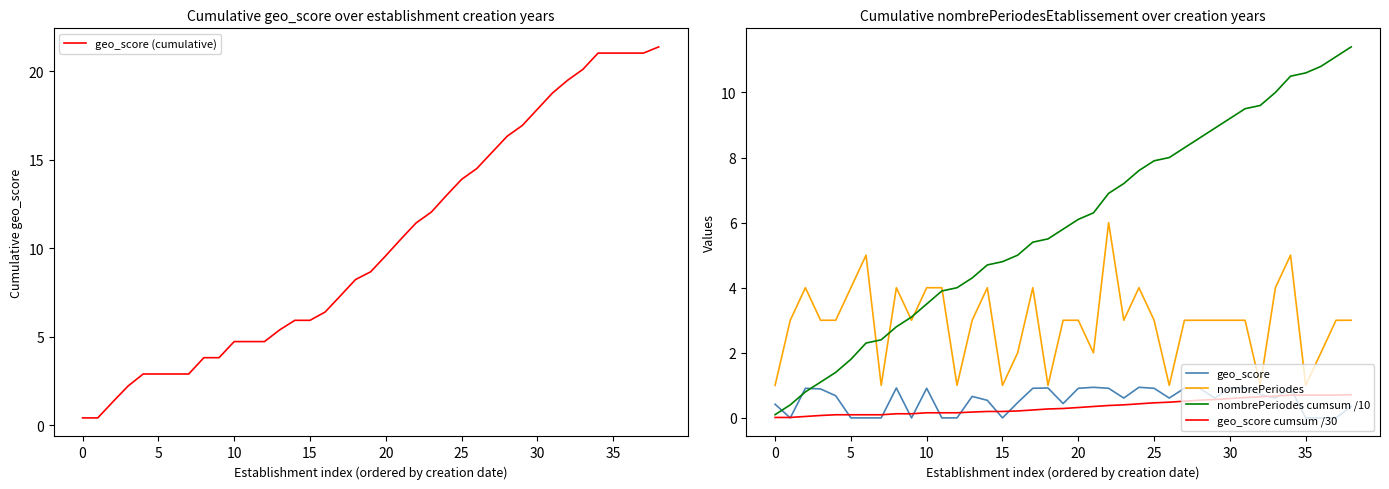

Is it true that geo_score equals 0.0 at 15?

True